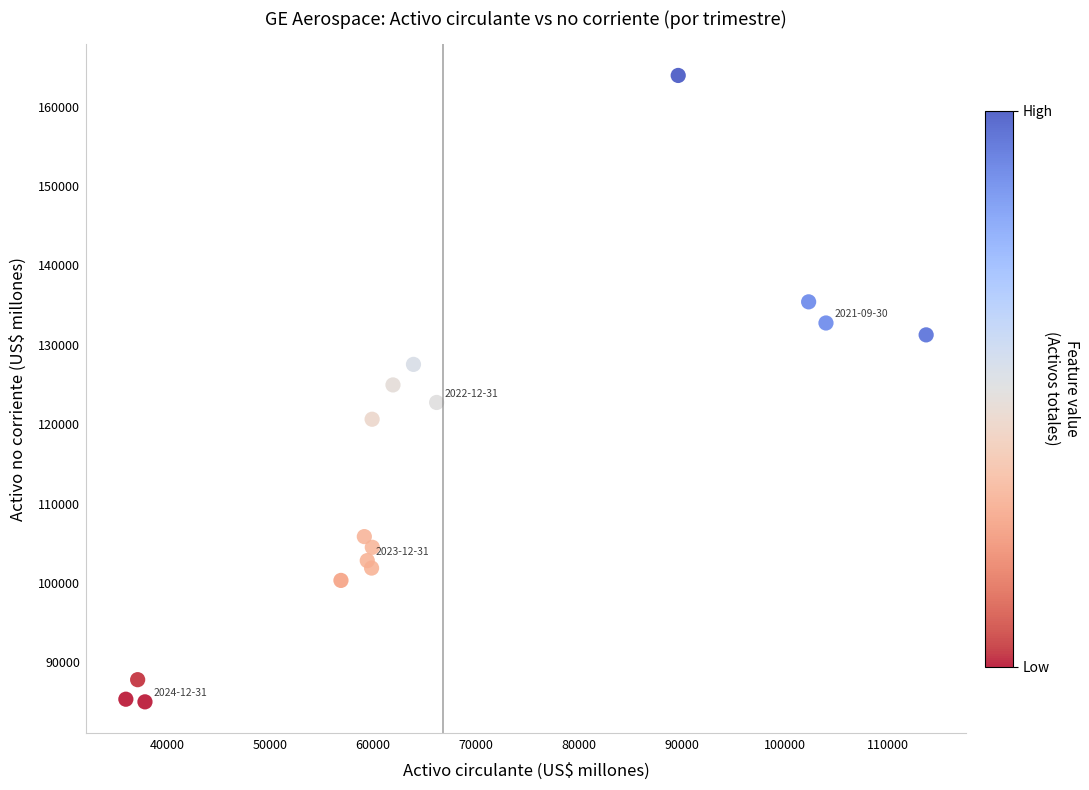

What is the range of Y values (max minus min)?

78885.7